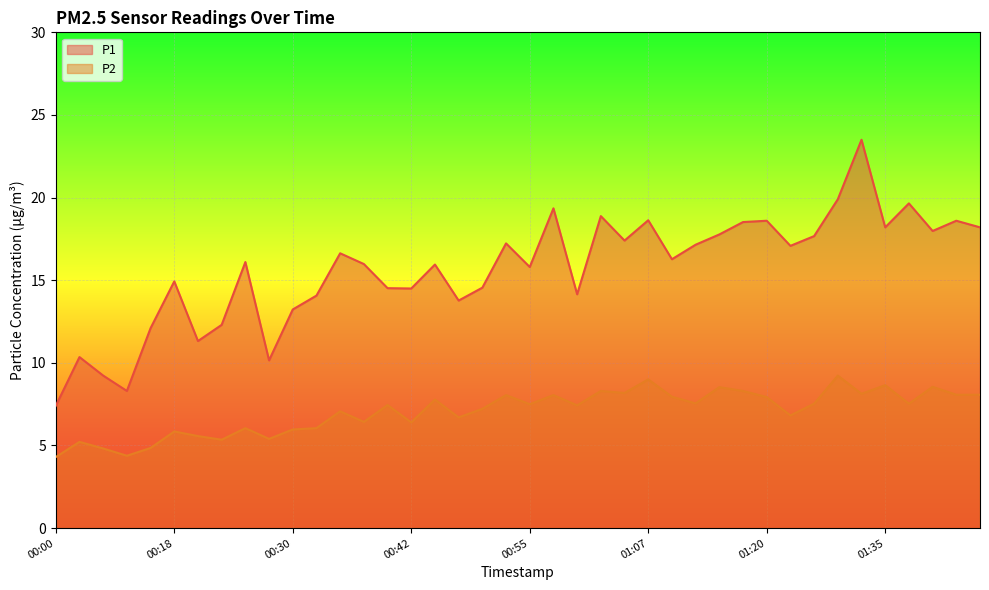

True or false: P1 and P2 cross at least once.

False